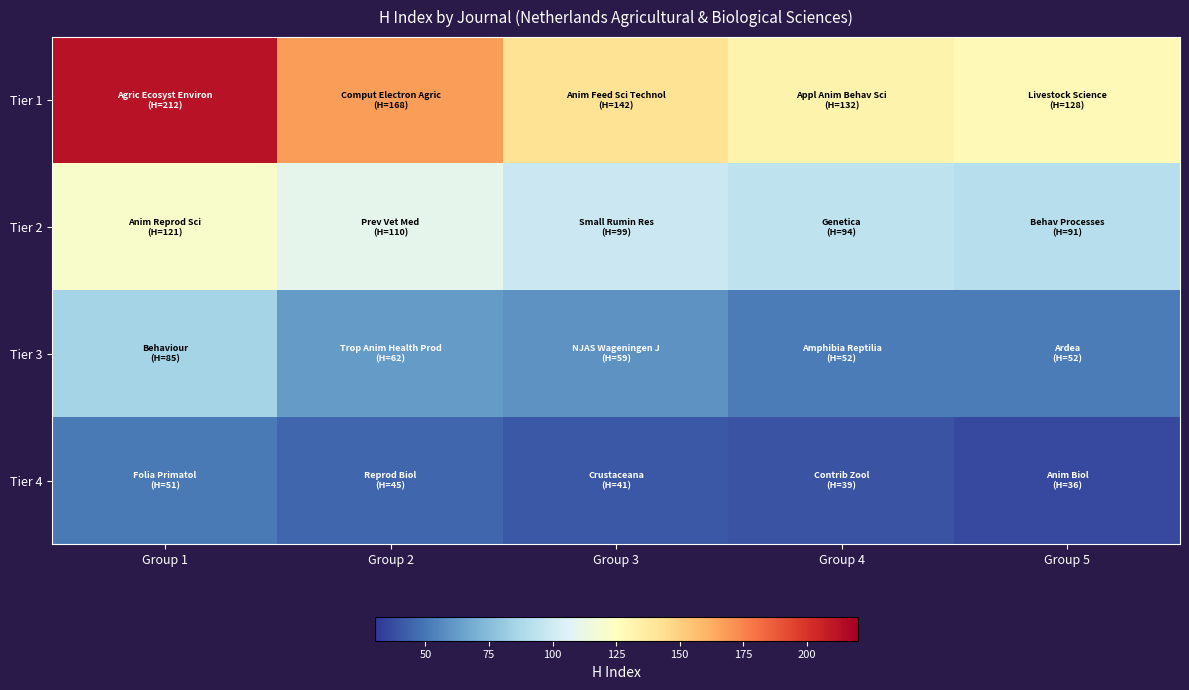

Between Group 2 and Group 4, which is larger?

Group 2